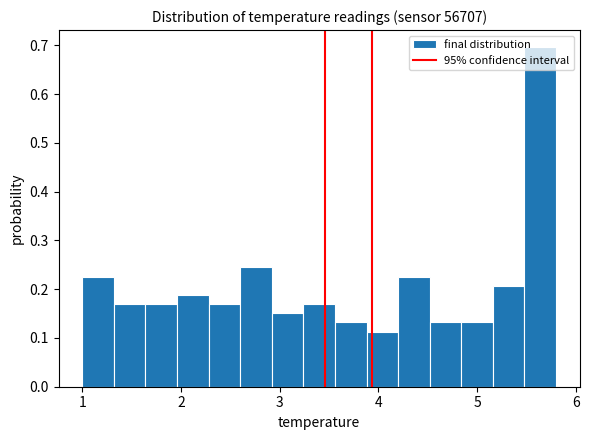

Read against the x-axis, roughly where is the centre of the tallest bar?

5.6